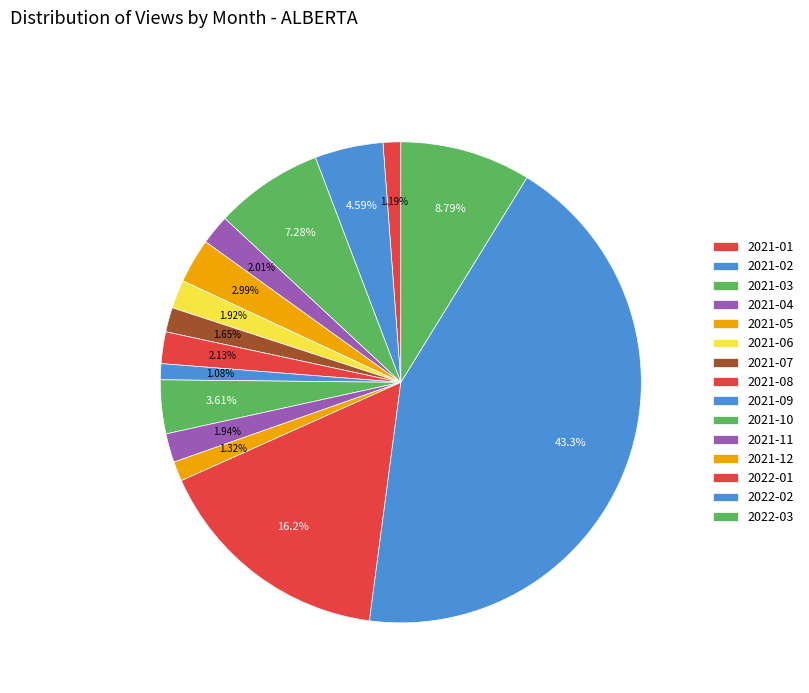

How many segments does this pie chart have?

15